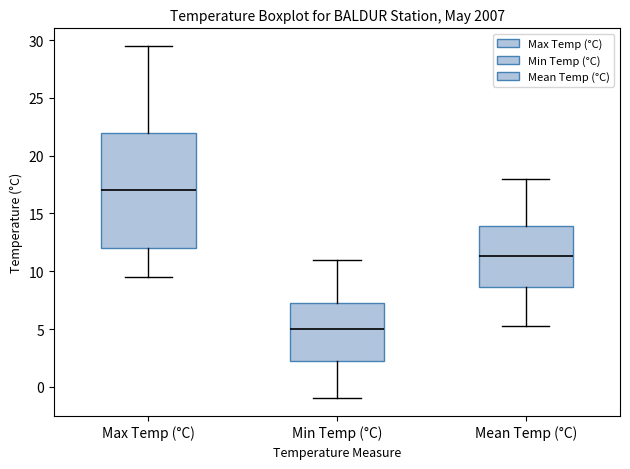

Which box is the tallest, from its lower edge to its upper edge?

Max Temp (°C)